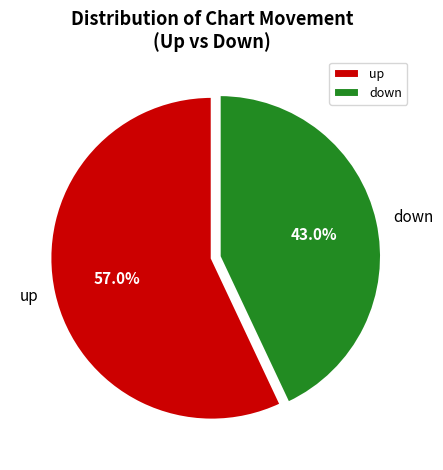

How many segments does this pie chart have?

2